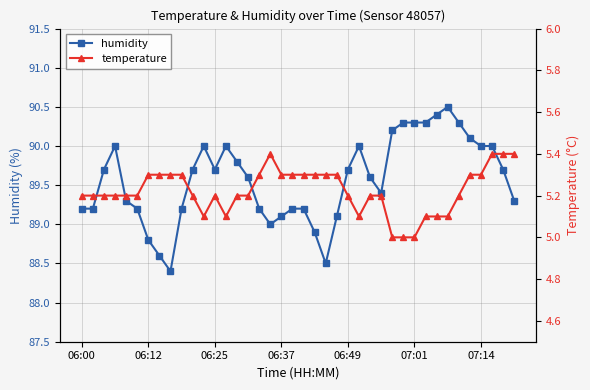

How many series are shown in this chart?

2